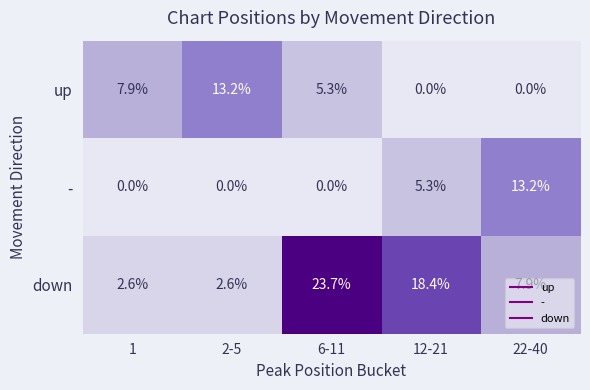

What is the average value of the up series?

5.3